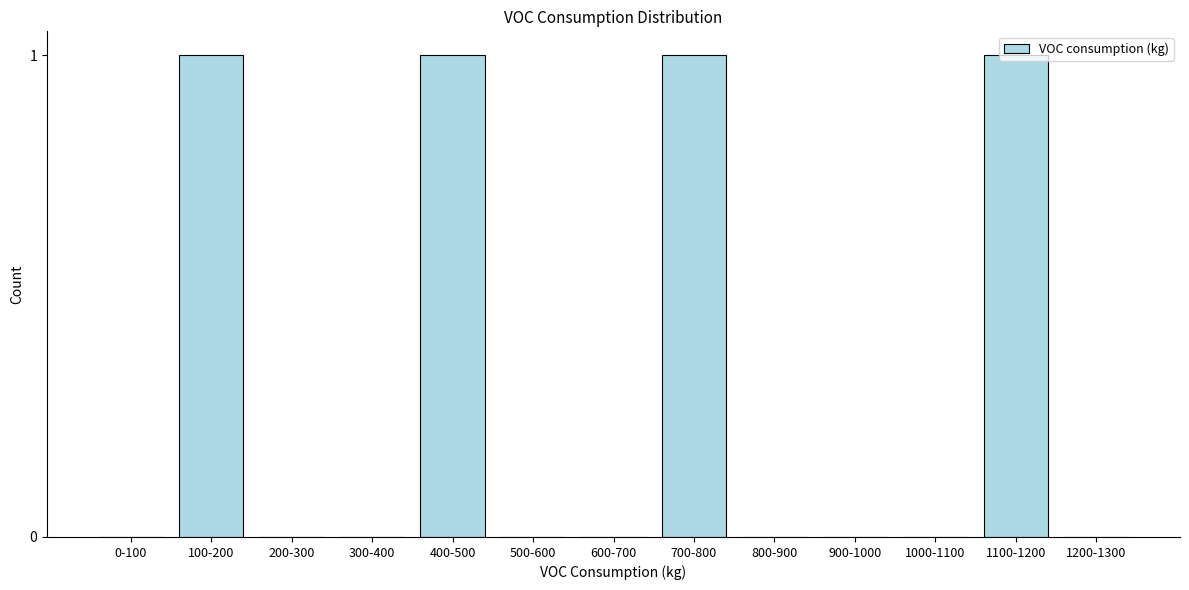

Is it true that the value at 600-700 is 1?

False